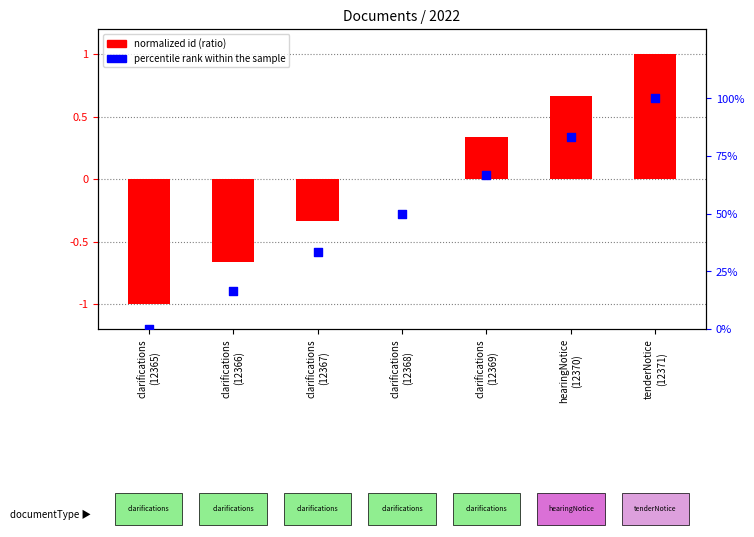

At how many categories does at least one series exceed 42?

4